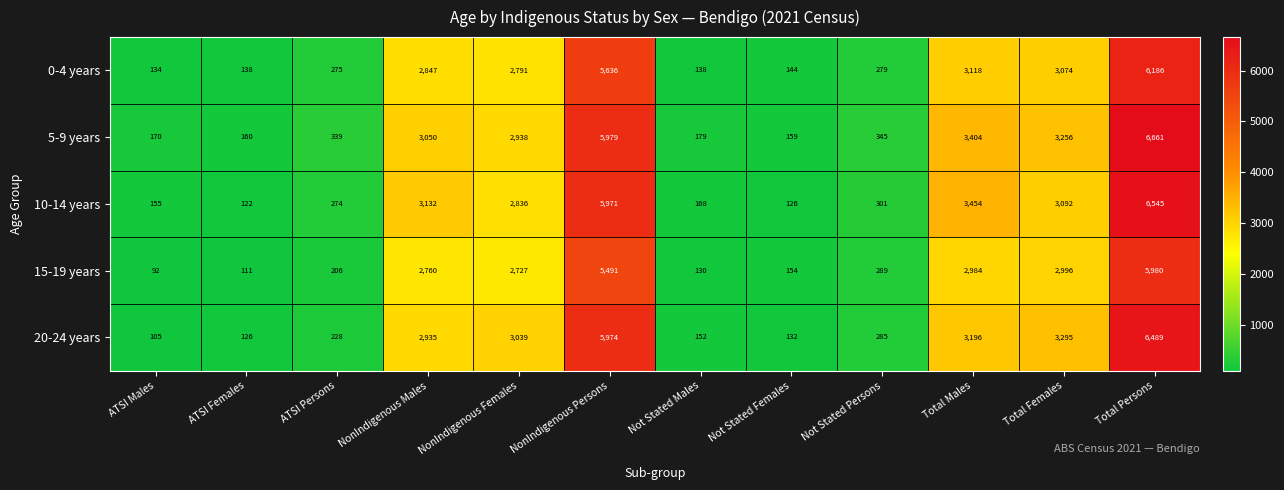

Which series has the largest total across all categories?

5-9 years